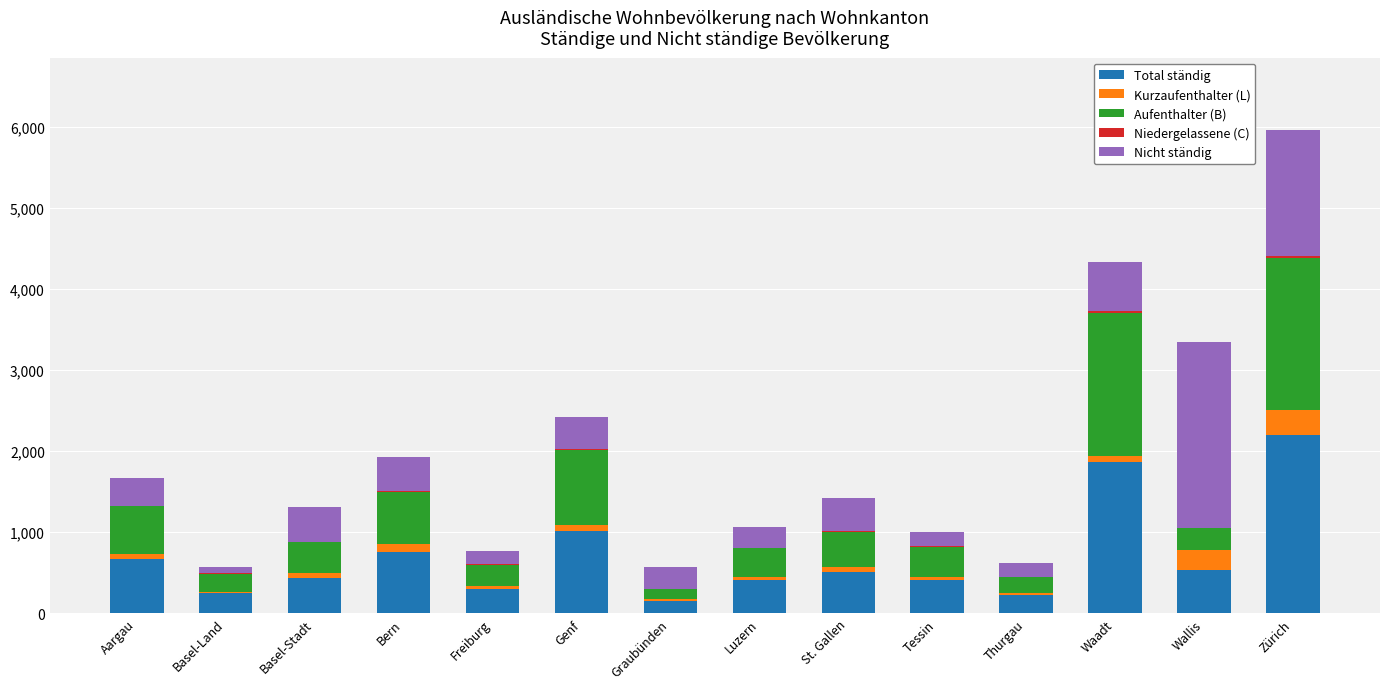

At which label is Total ständig closest to 1174?

Genf